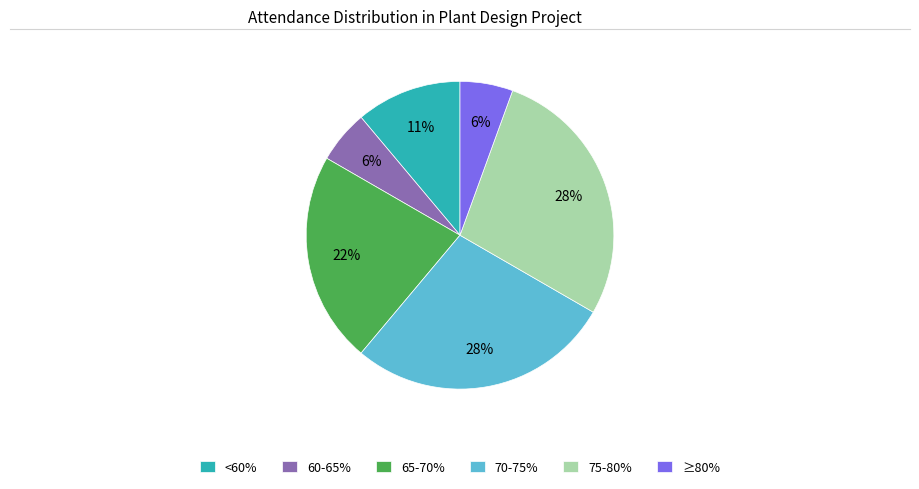

Is there any slice that represents more than half of the pie?

No